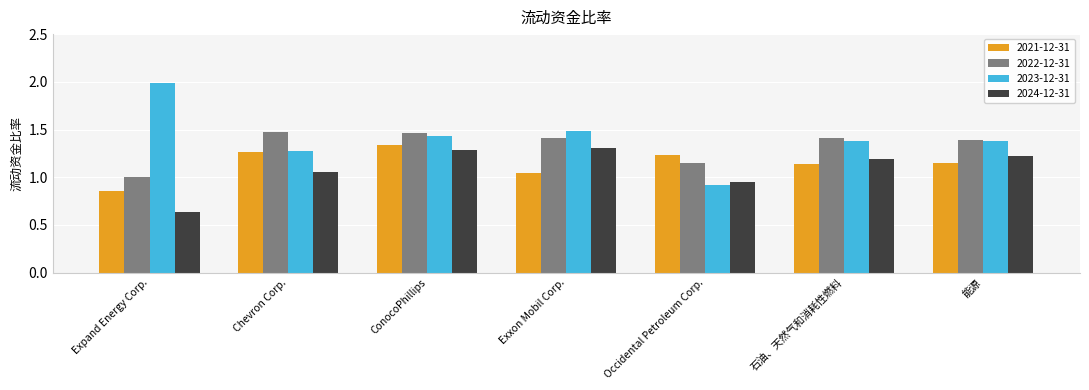

At which label is 2024-12-31 closest to 0?

Expand Energy Corp.